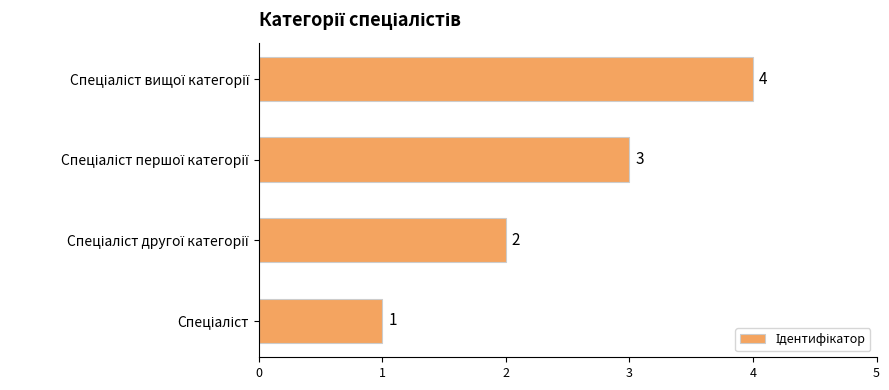

What is the greatest value displayed?

4